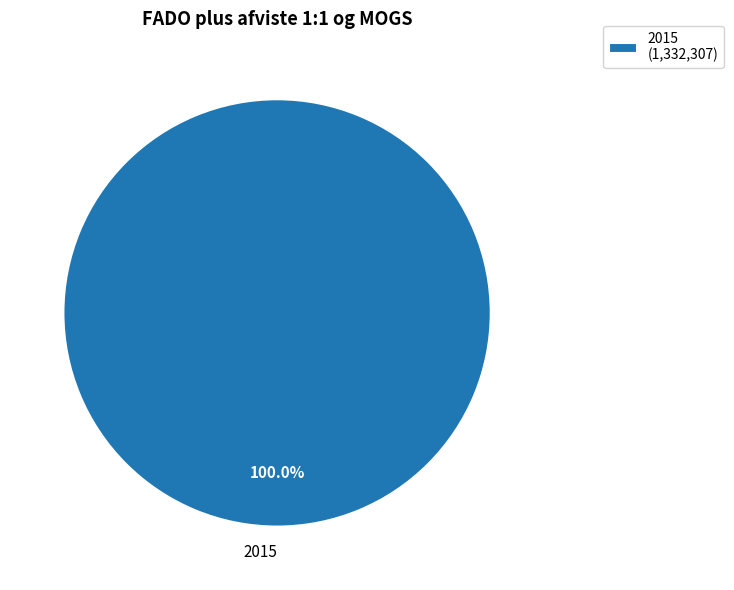

Is there any slice that represents more than half of the pie?

Yes